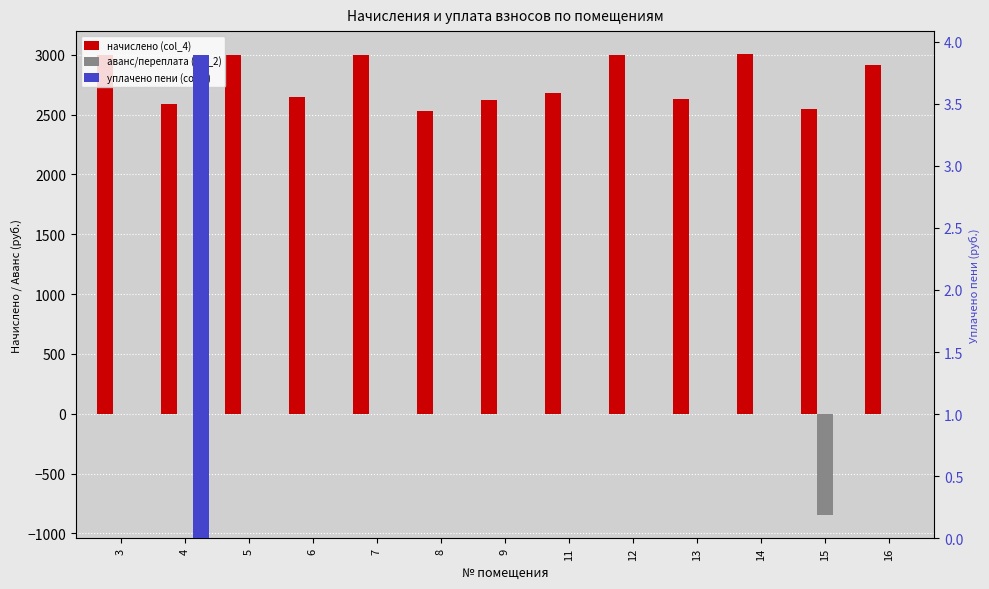

Which category has the lowest value across all series?

15